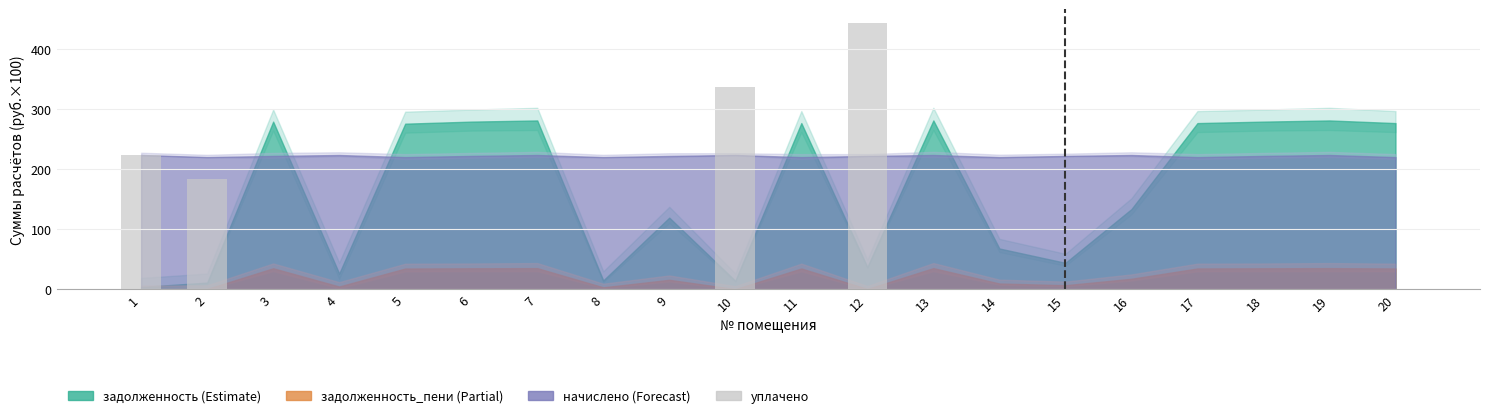

The value at 4 is 0.0. True or false?

True